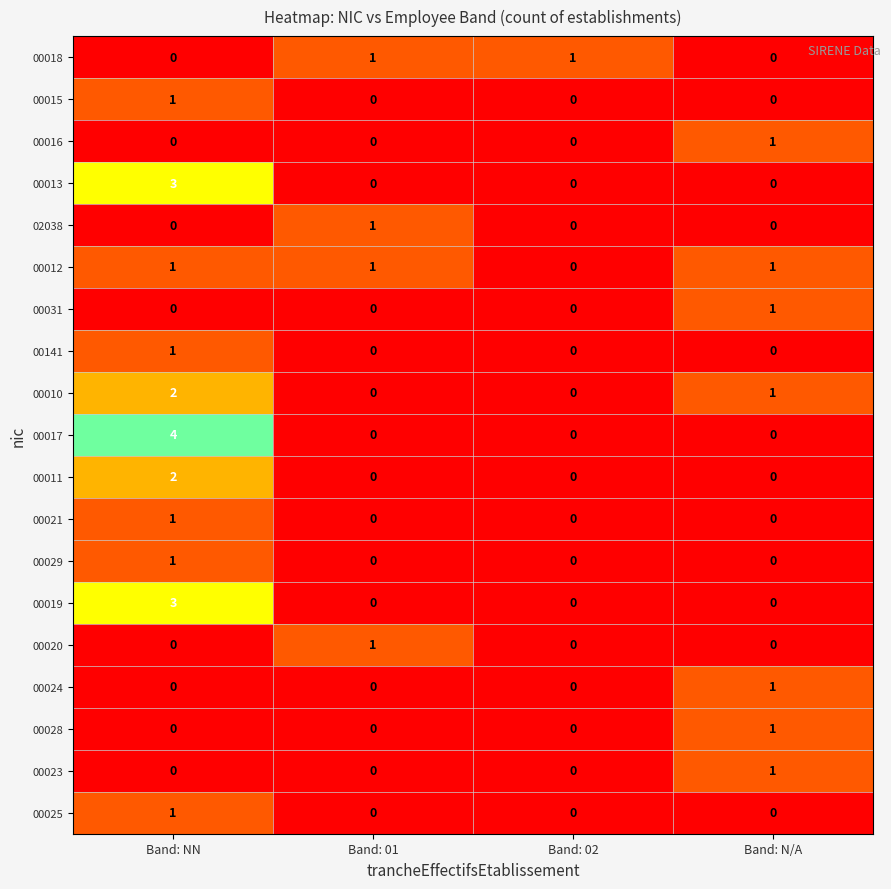

How many 00011 values are between 0 and 2?

4